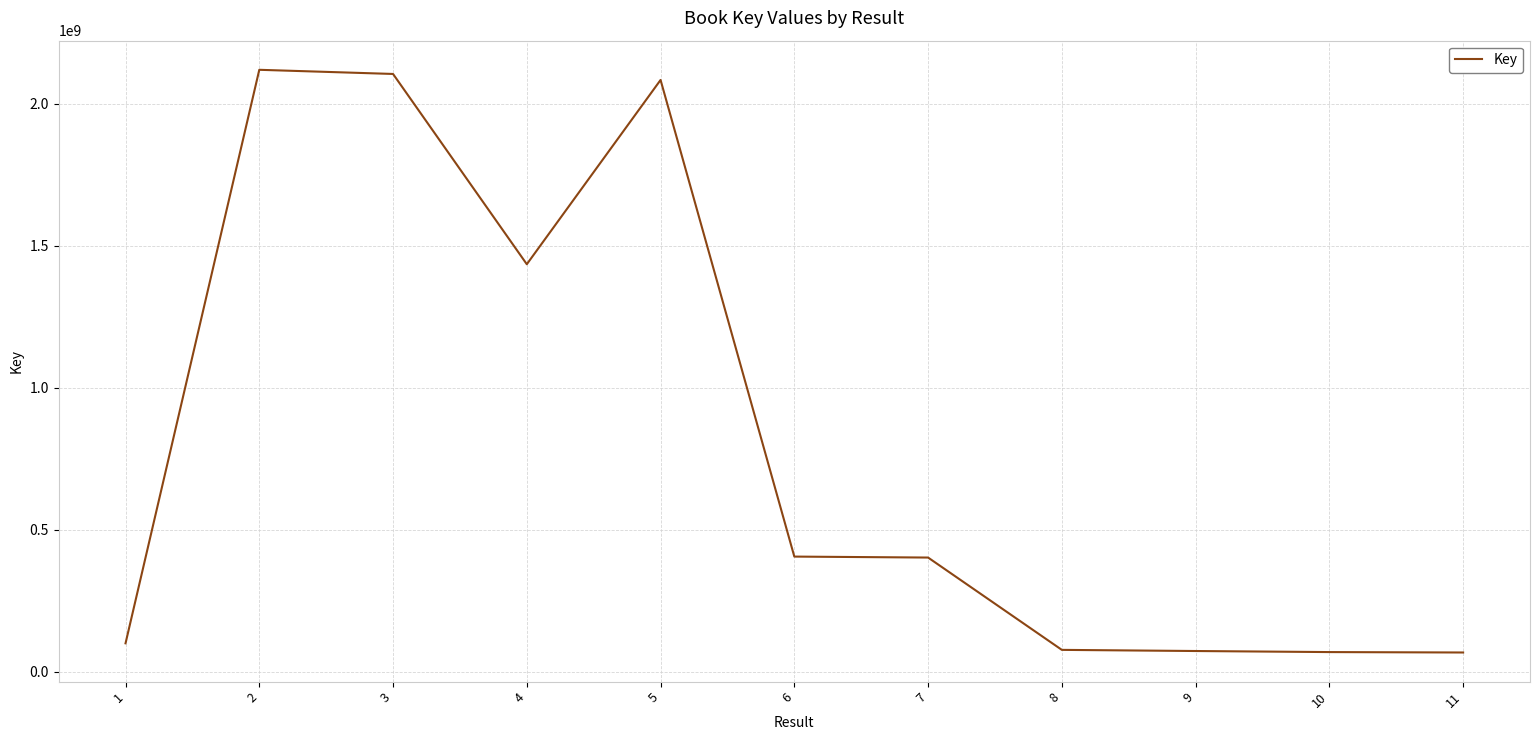

What is the maximum value shown in the chart?

2120399231